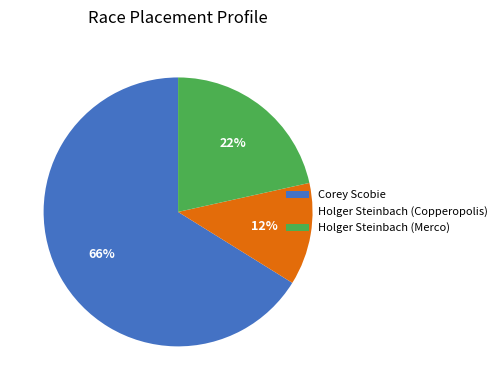

What is the largest slice in the pie chart?

Corey Scobie